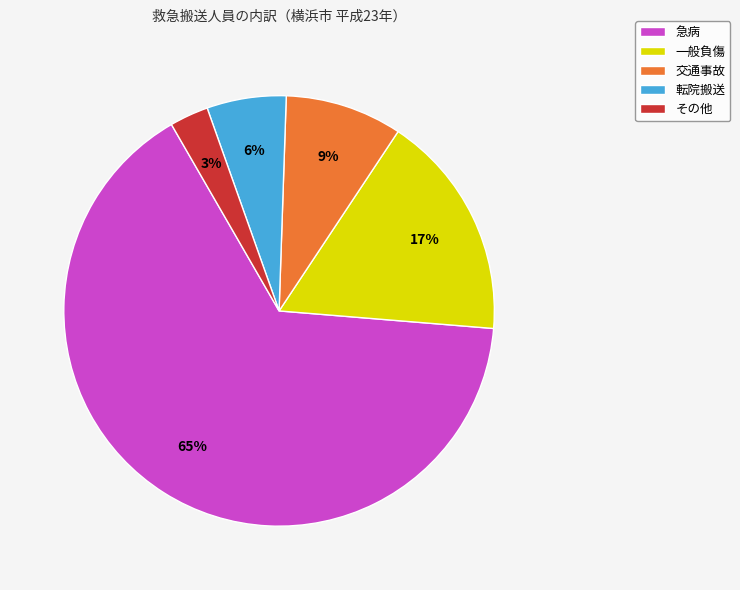

To the nearest percent, what is the combined percentage of その他 and 一般負傷?

20%